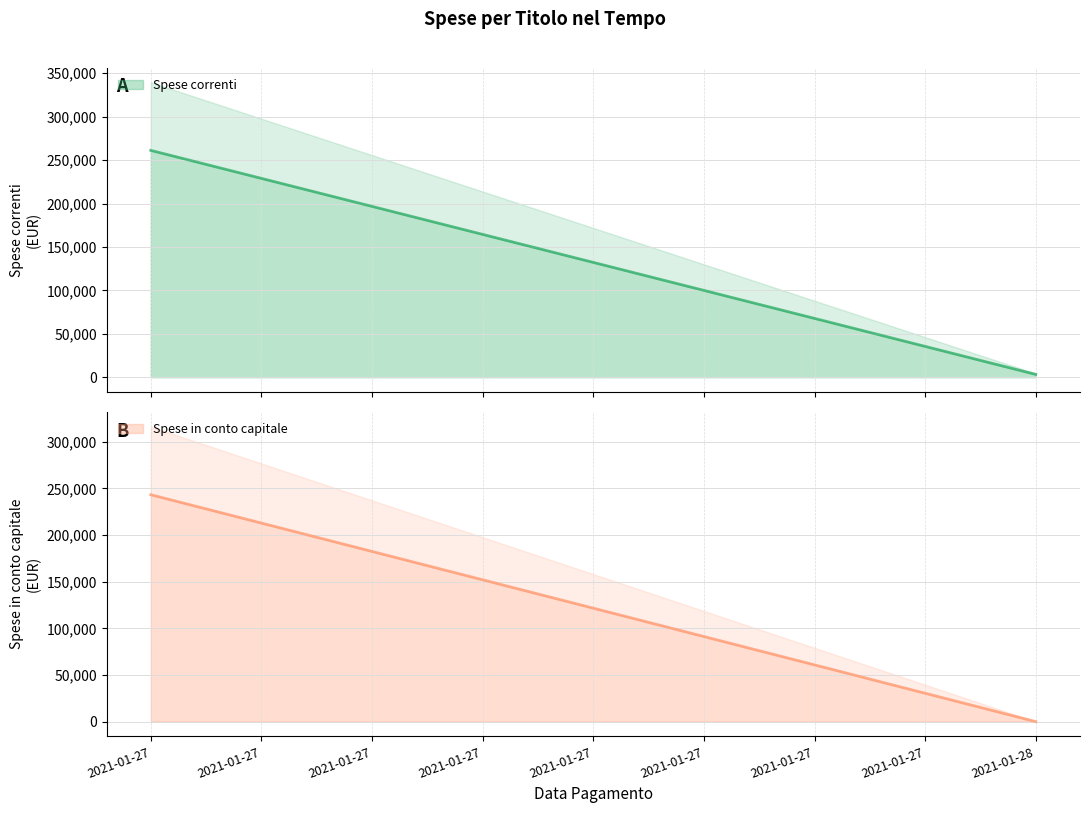

Which series has the largest total across all categories?

Spese correnti